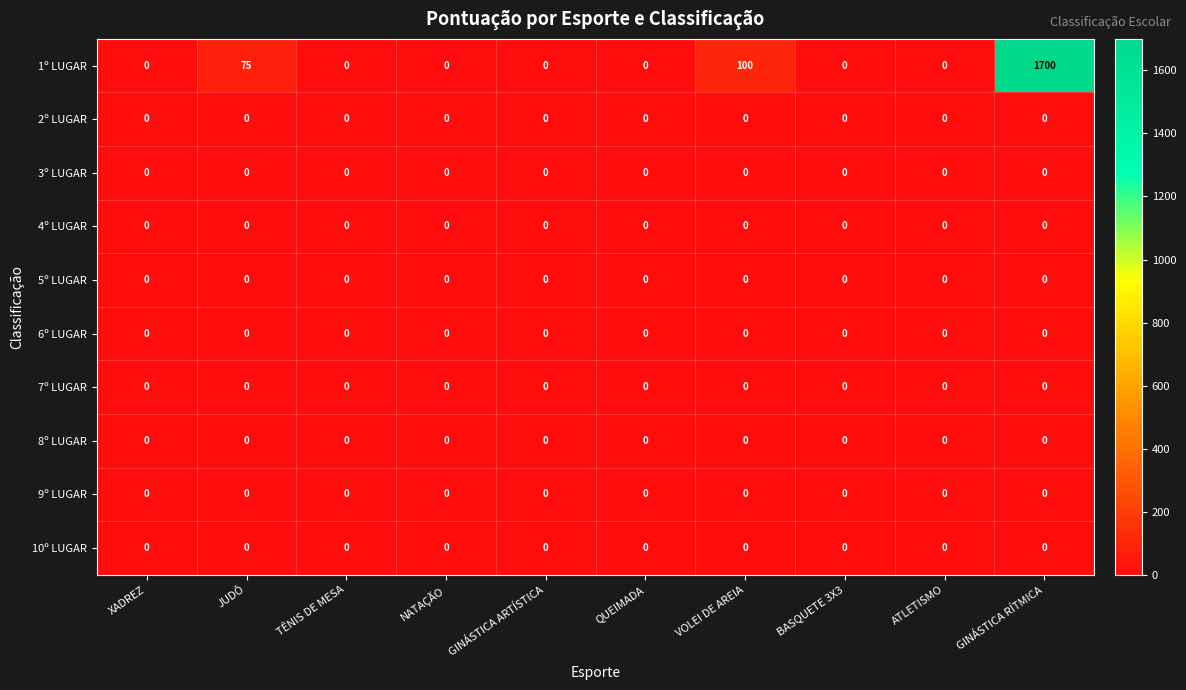

Which series has the widest spread of values?

1º LUGAR